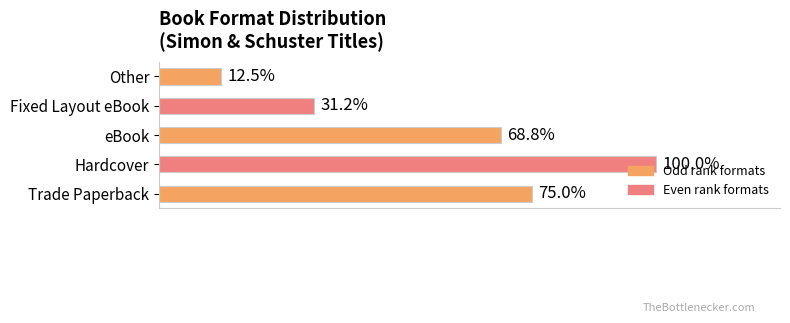

Are the bars horizontal?

Yes